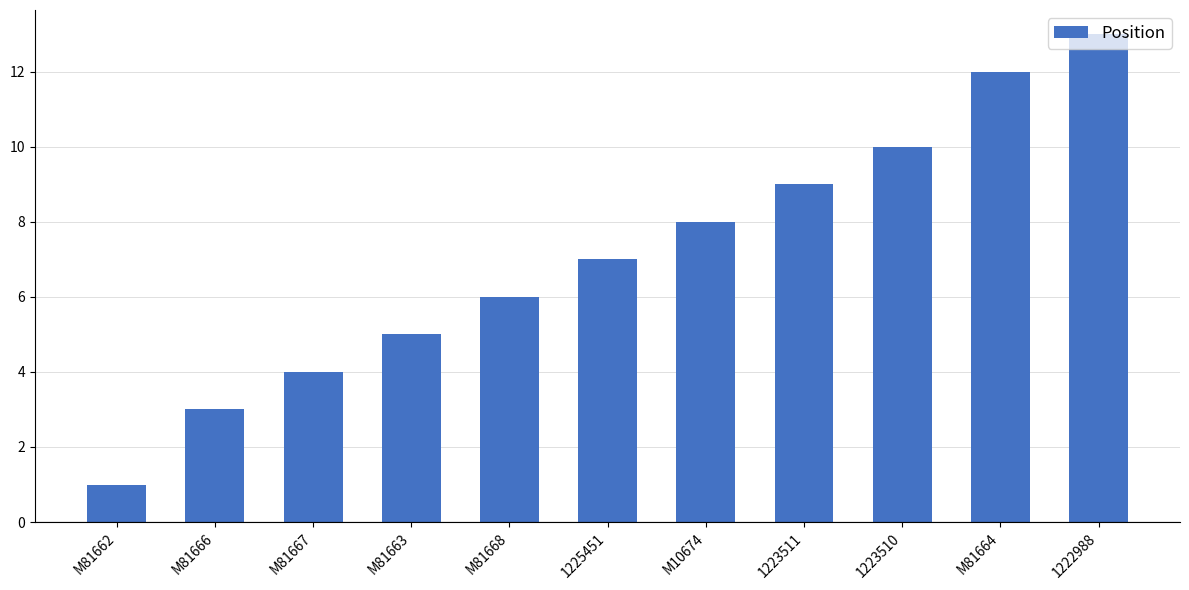

Which category has the highest value across all series?

1222988